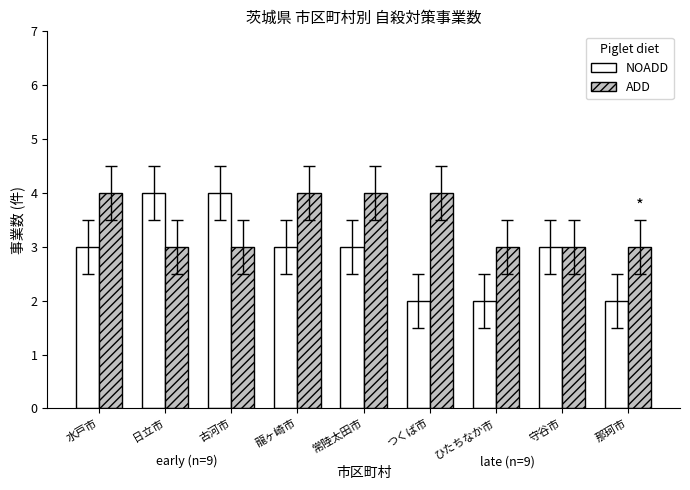

True or false: ADD has a value of 6 at 常陸太田市.

False